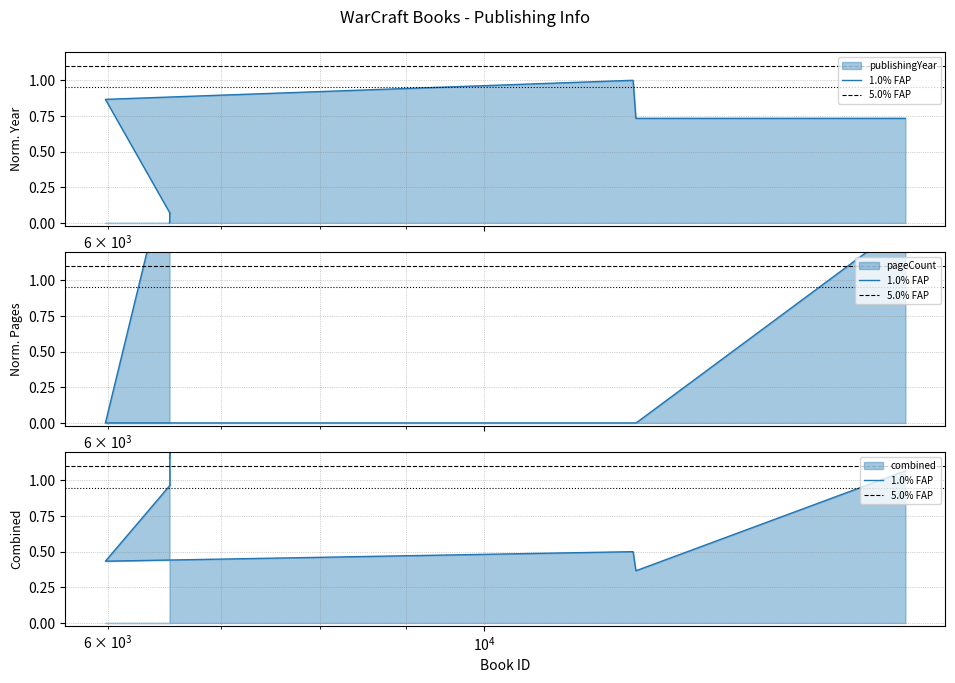

Is the value of combined at 9 greater than the value of publishingYear at $\mathdefault{10^{3}}$?

Yes